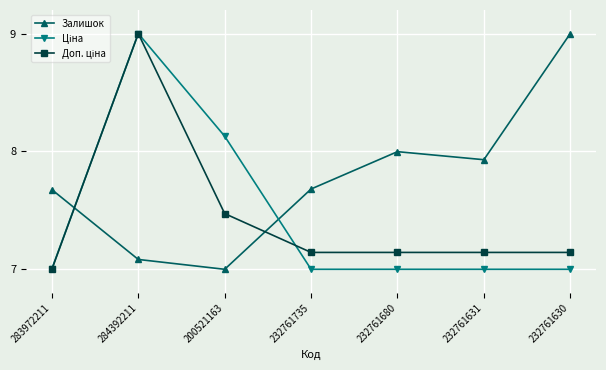

Which series changed the most between 232761735 and 232761631?

Залишок